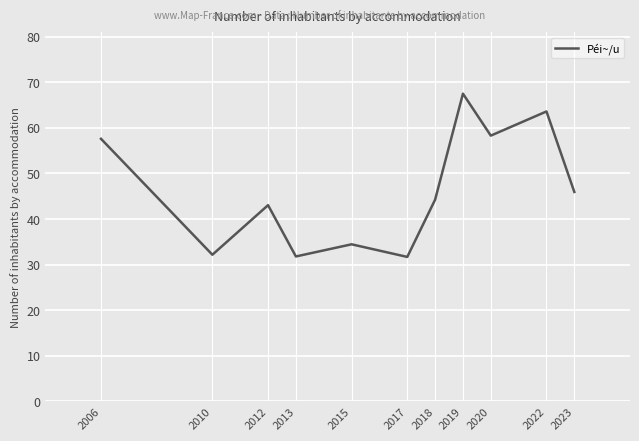

Is this an area chart (filled region under the line)?

No